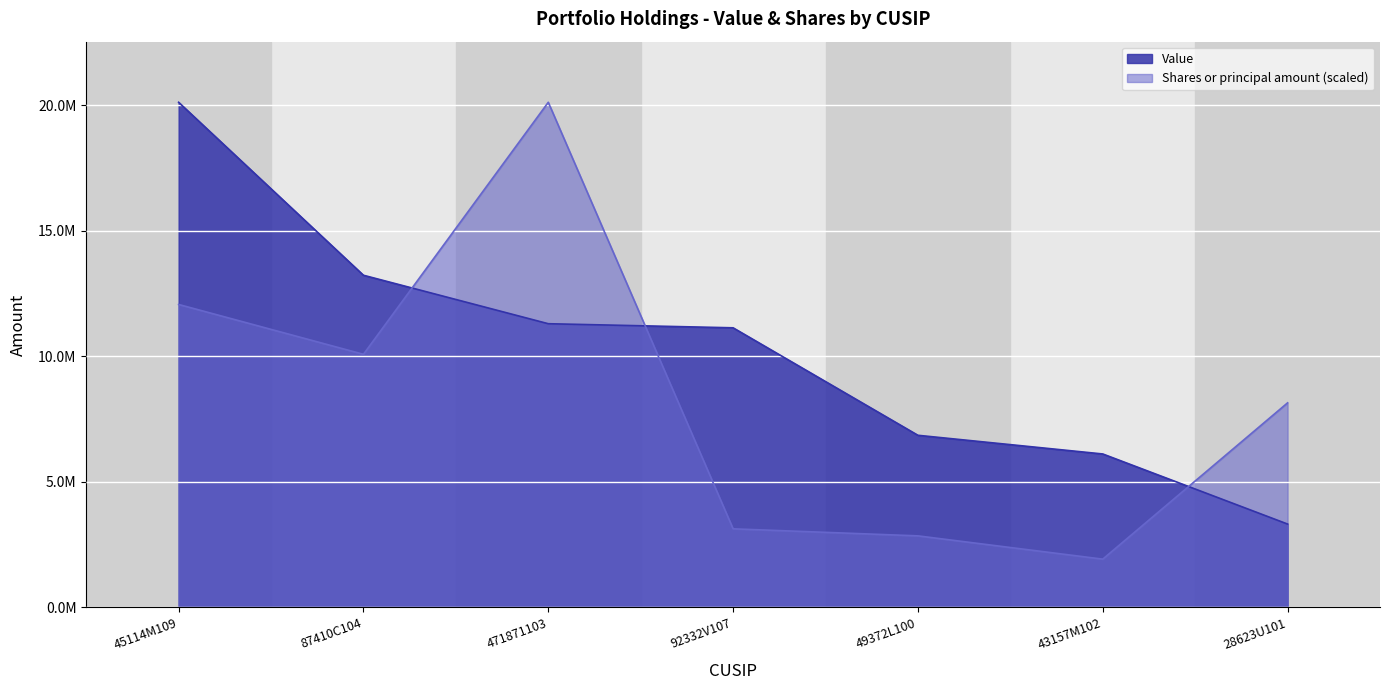

What is the total value across all series at 45114M109?

32177034.9